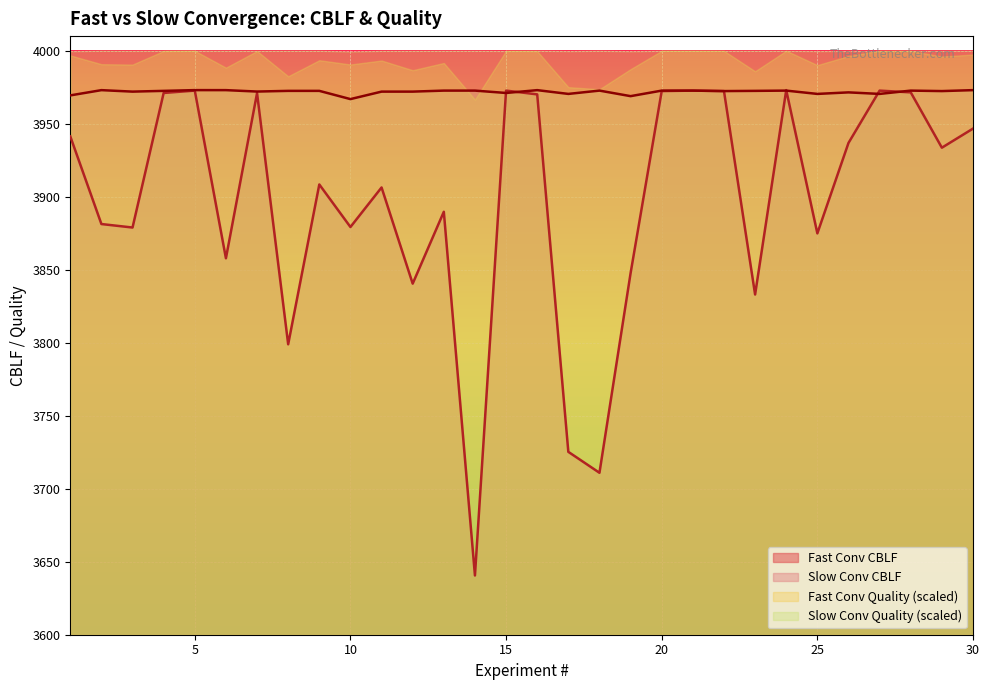

At which category is the sum across all series the highest?

5